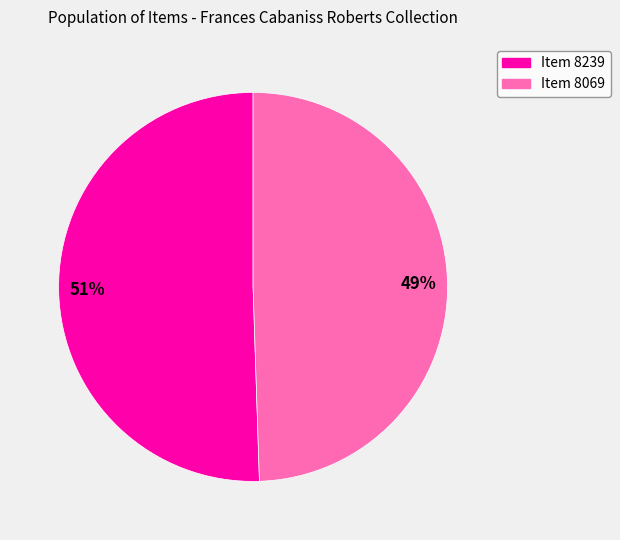

Count the number of slices in the pie.

2